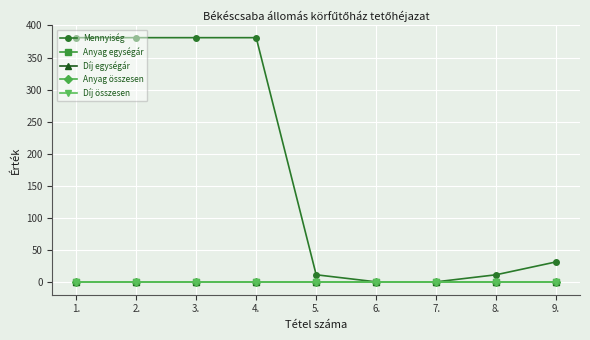

Reading left to right, list all the values displayed in this chart.

Mennyiség: 1.=381	2.=381	3.=381	4.=381	5.=12	6.=1	7.=1	8.=12	9.=32
Anyag egységár: 1.=0	2.=0	3.=0	4.=0	5.=0	6.=0	7.=0	8.=0	9.=0
Díj egységár: 1.=0	2.=0	3.=0	4.=0	5.=0	6.=0	7.=0	8.=0	9.=0
Anyag összesen: 1.=0	2.=0	3.=0	4.=0	5.=0	6.=0	7.=0	8.=0	9.=0
Díj összesen: 1.=0	2.=0	3.=0	4.=0	5.=0	6.=0	7.=0	8.=0	9.=0